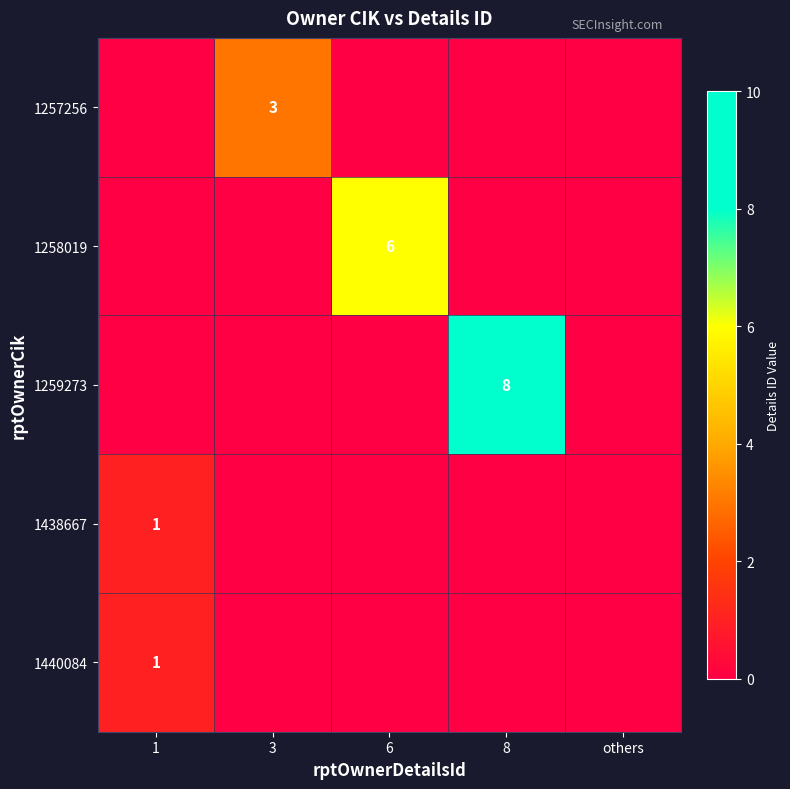

The 1438667 series shows -1 at 8. True or false?

False